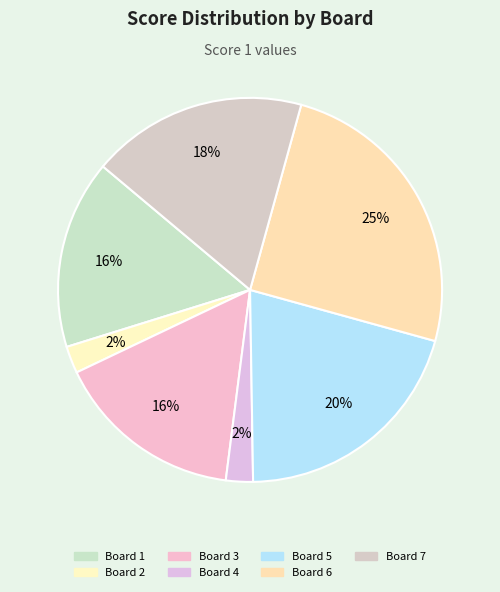

To the nearest percent, what percentage of the pie is Board 3?

16%